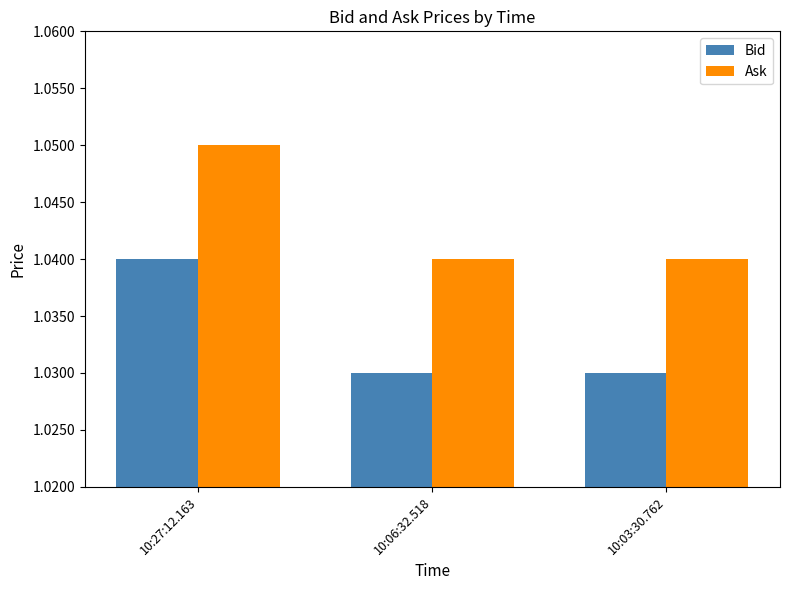

How many Bid values are between 1 and 2?

3